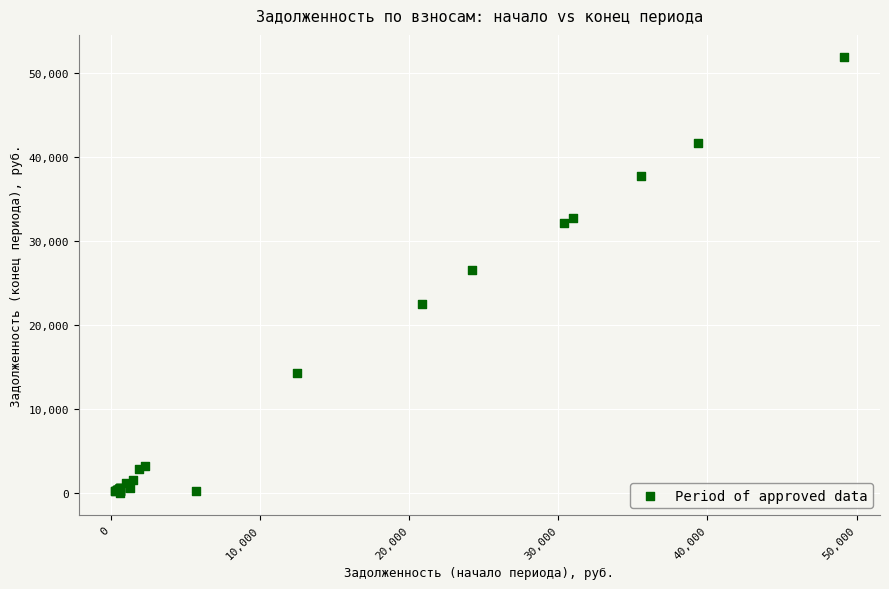

What Y value in the scatter plot is closest to 25952?

26538.9